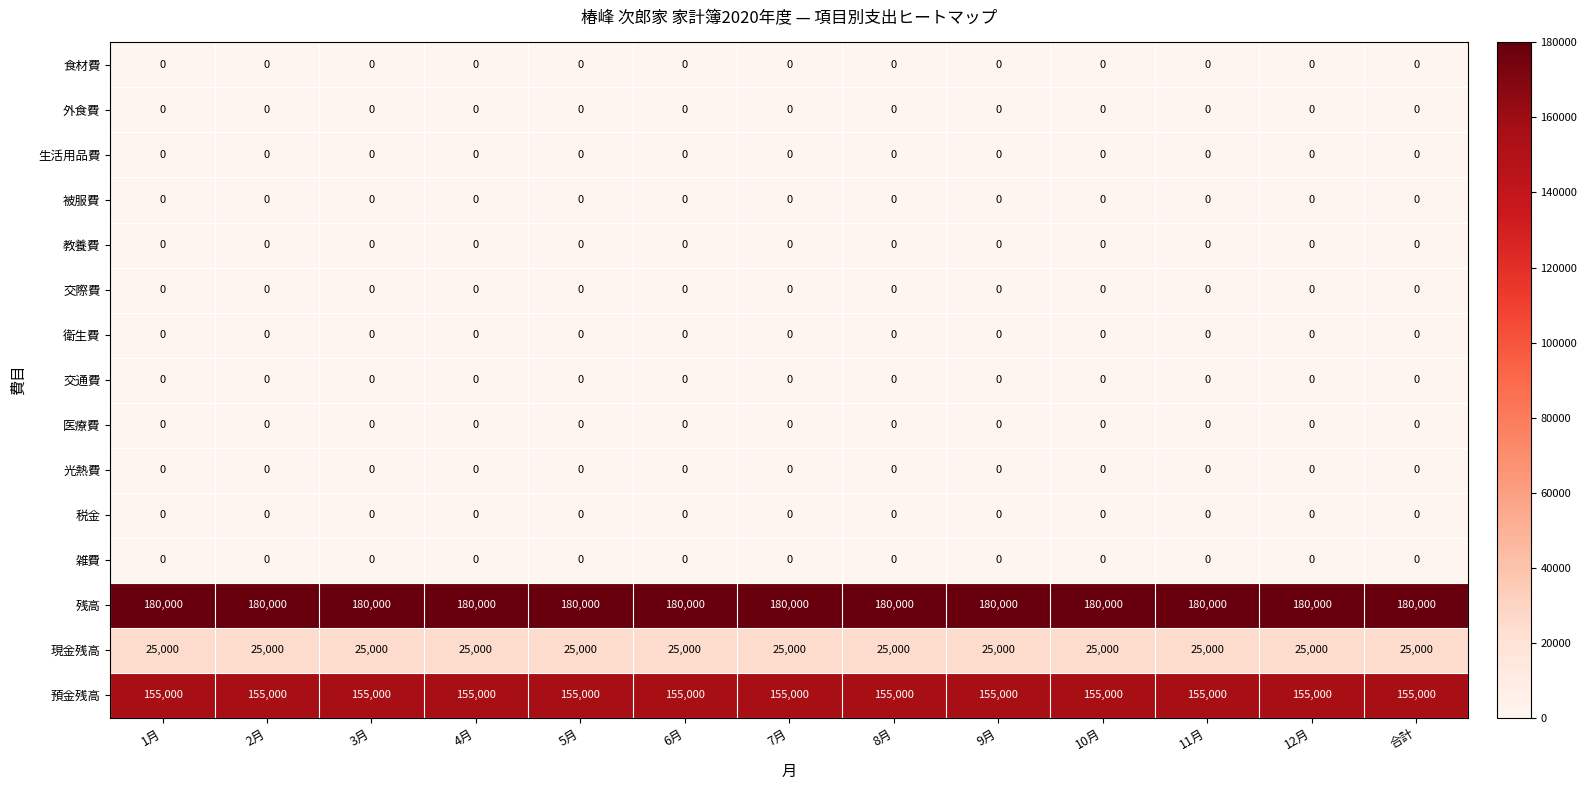

Which series has the largest total across all categories?

残高